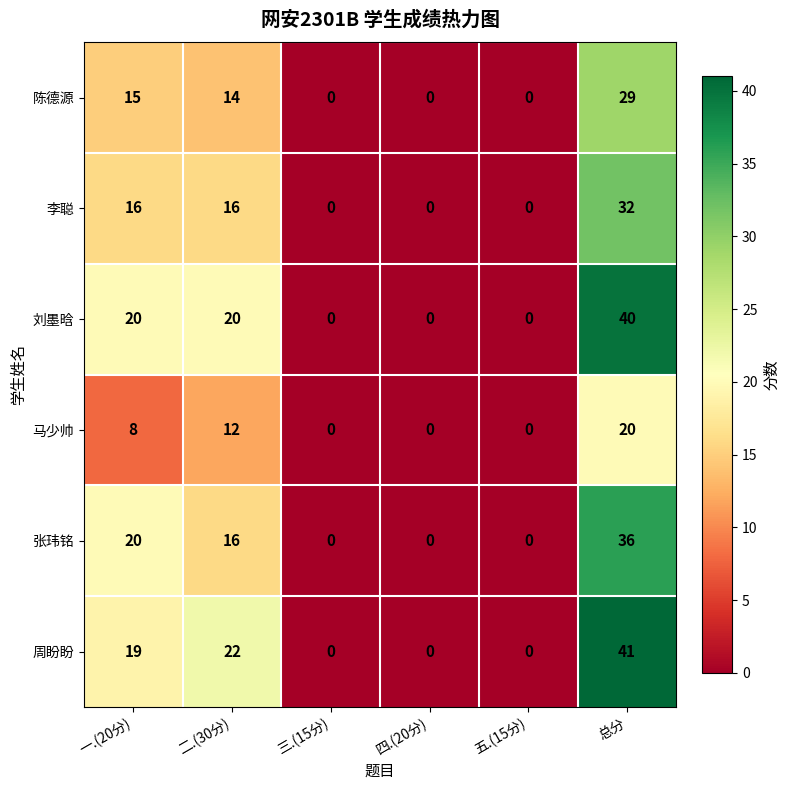

What is the difference between the highest and lowest values at 一.(20分)?

12